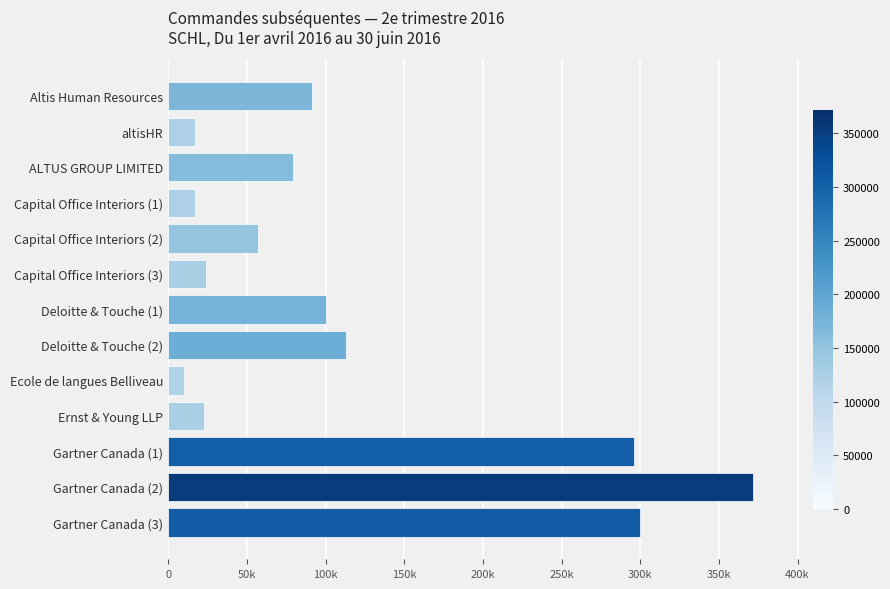

Does the chart contain any negative values?

No